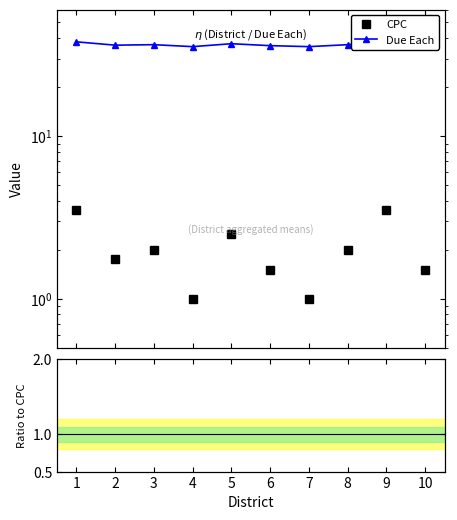

Does the chart have visible grid lines?

No